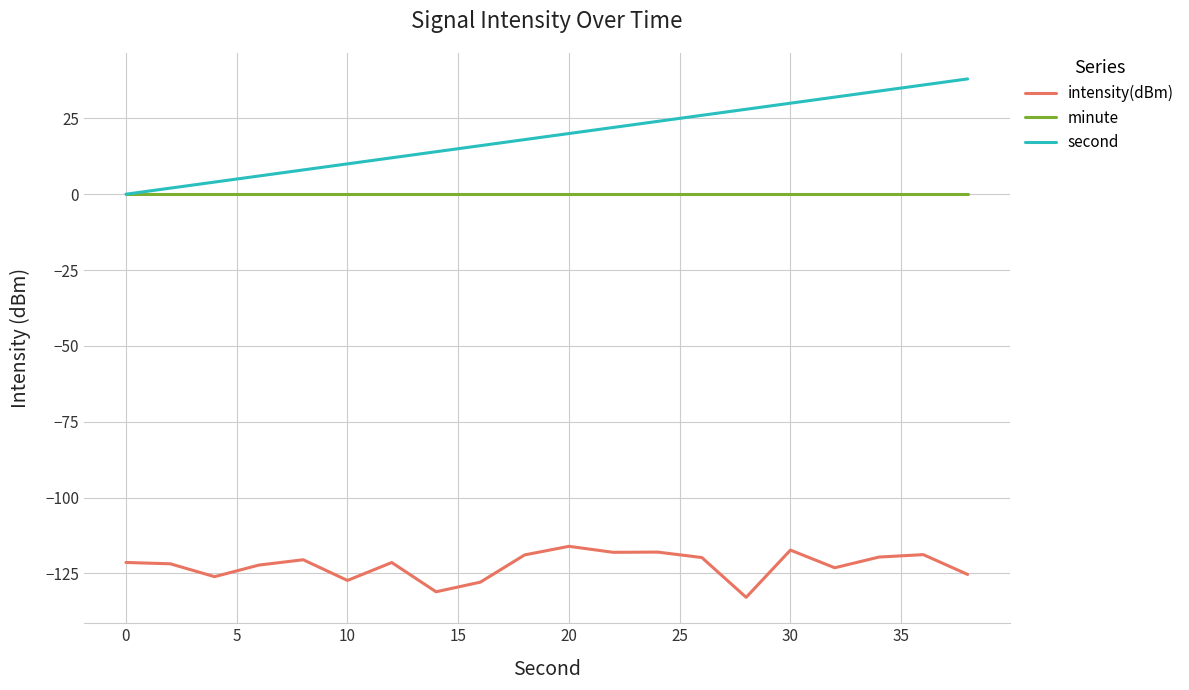

What are all the series names shown in the legend?

intensity(dBm), minute, second